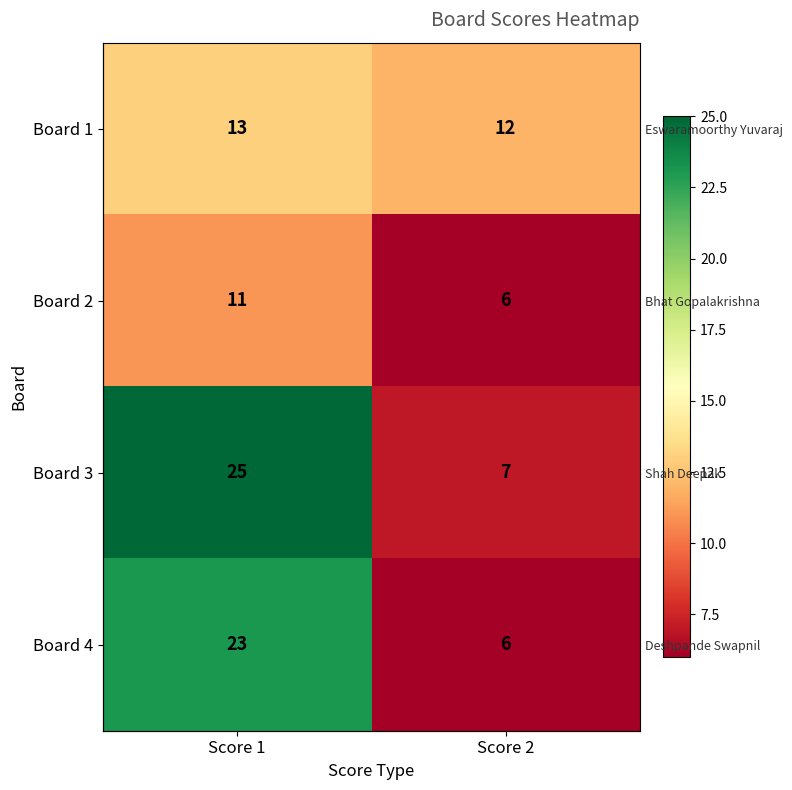

Which label corresponds to the smallest value in the chart?

Score 2